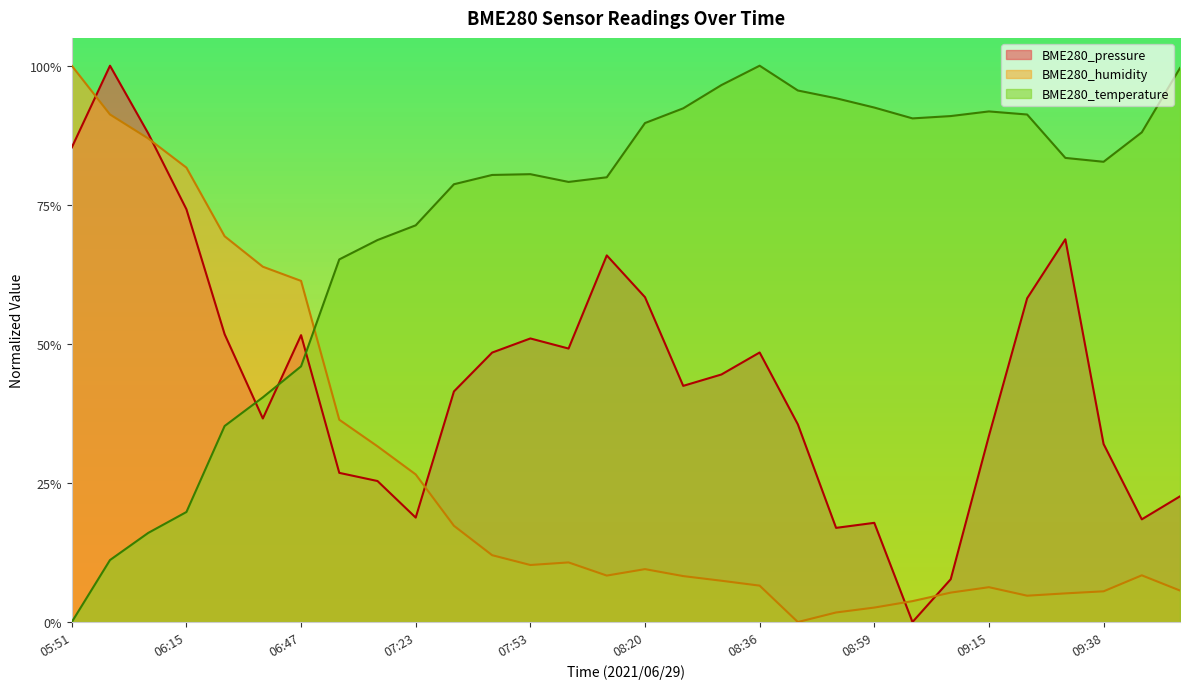

Which series has the largest range (max minus min)?

BME280_pressure